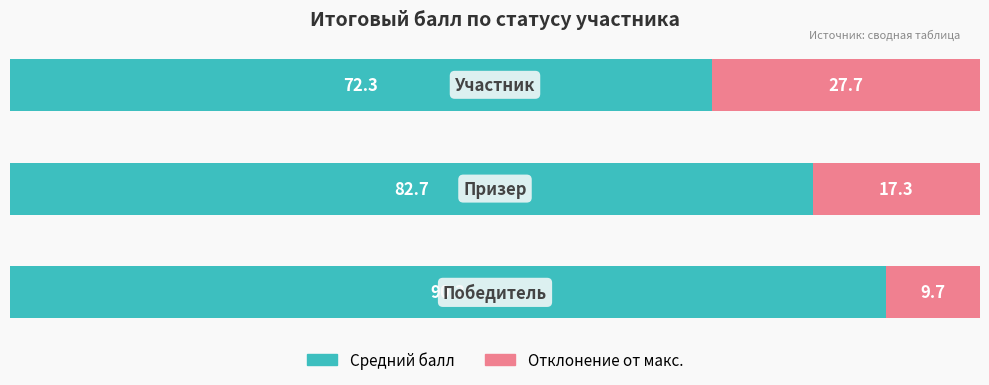

What is the lowest value of the Средний балл series?

72.3